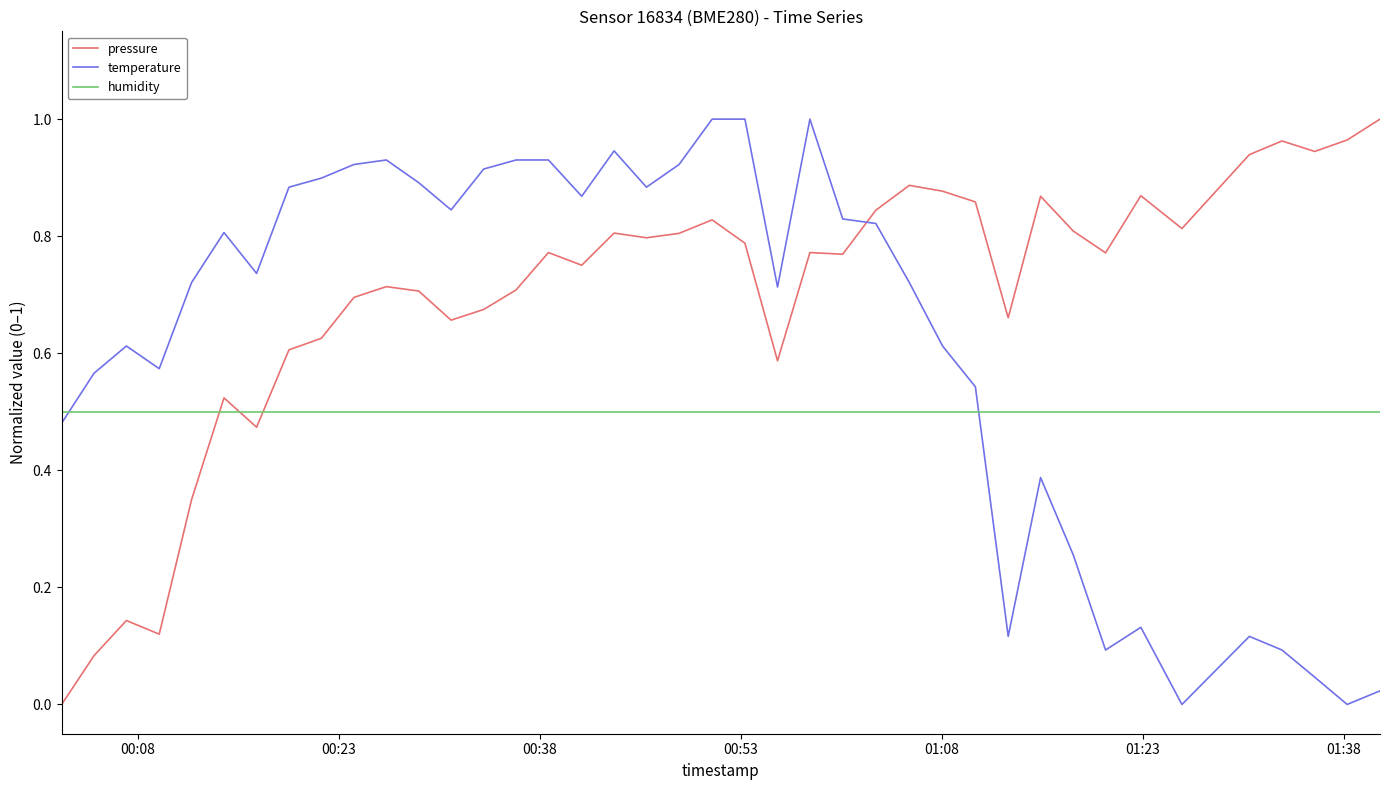

Which series ends up on top after the final intersection of humidity and temperature?

humidity